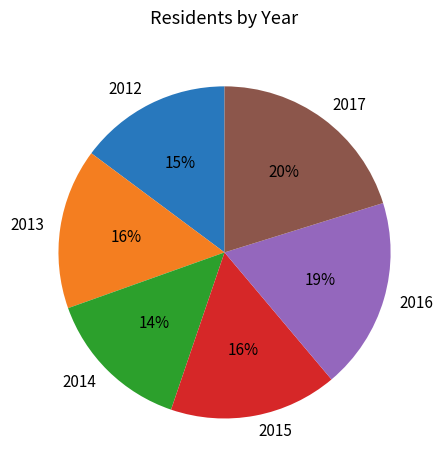

Is there a majority slice in this chart?

No